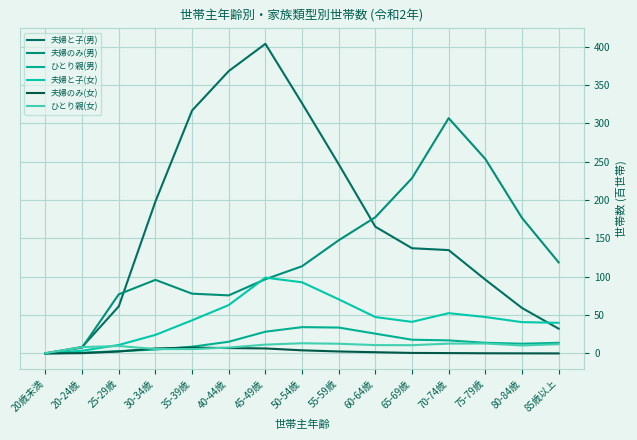

What is the approximate value of 夫婦のみ(男) at 25-29歳?

77.1